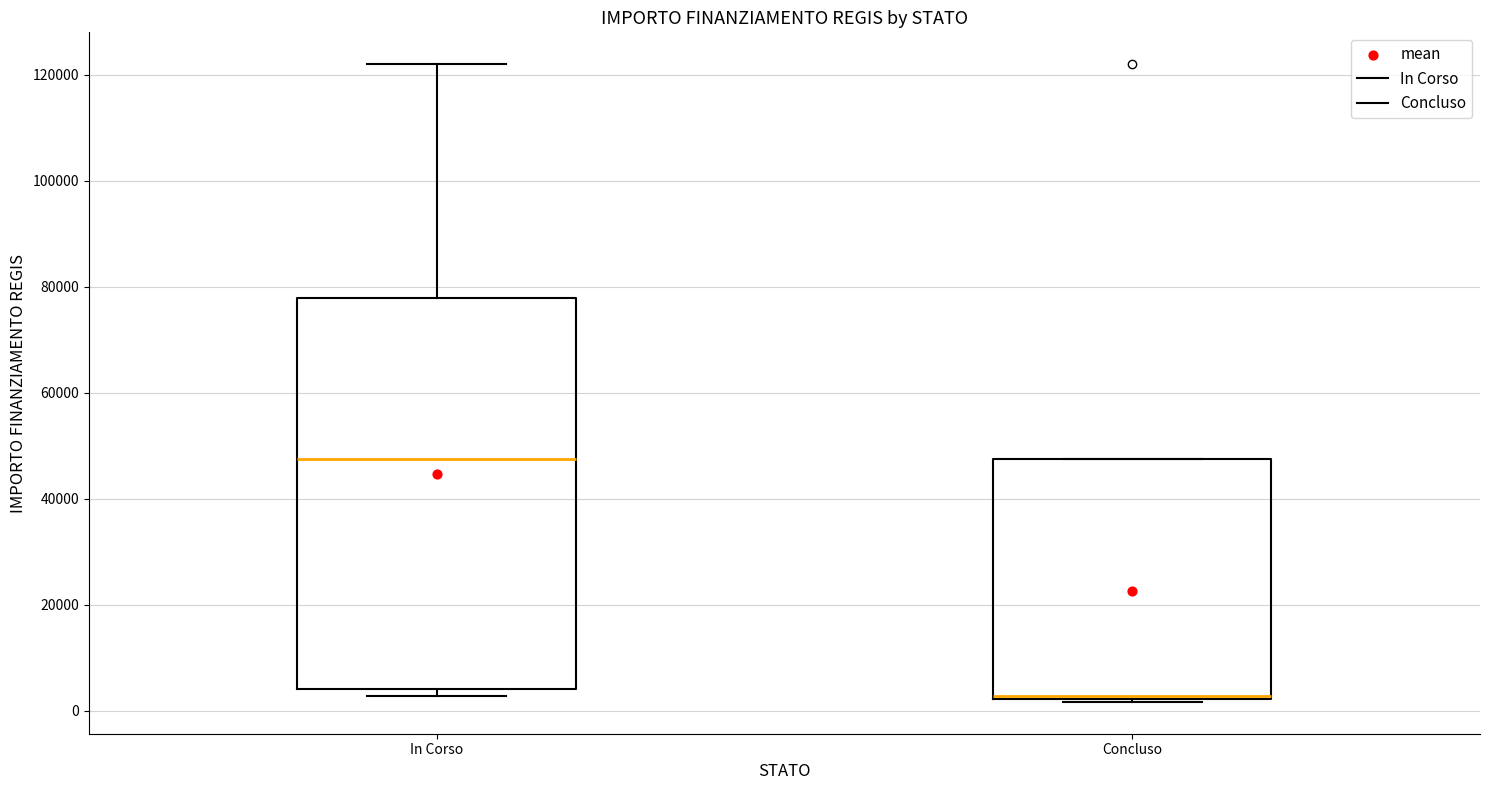

Where is the lower edge of the box for Concluso on the y-axis? The values are not printed on the chart, so give them approximately, as read against the axis.

2000